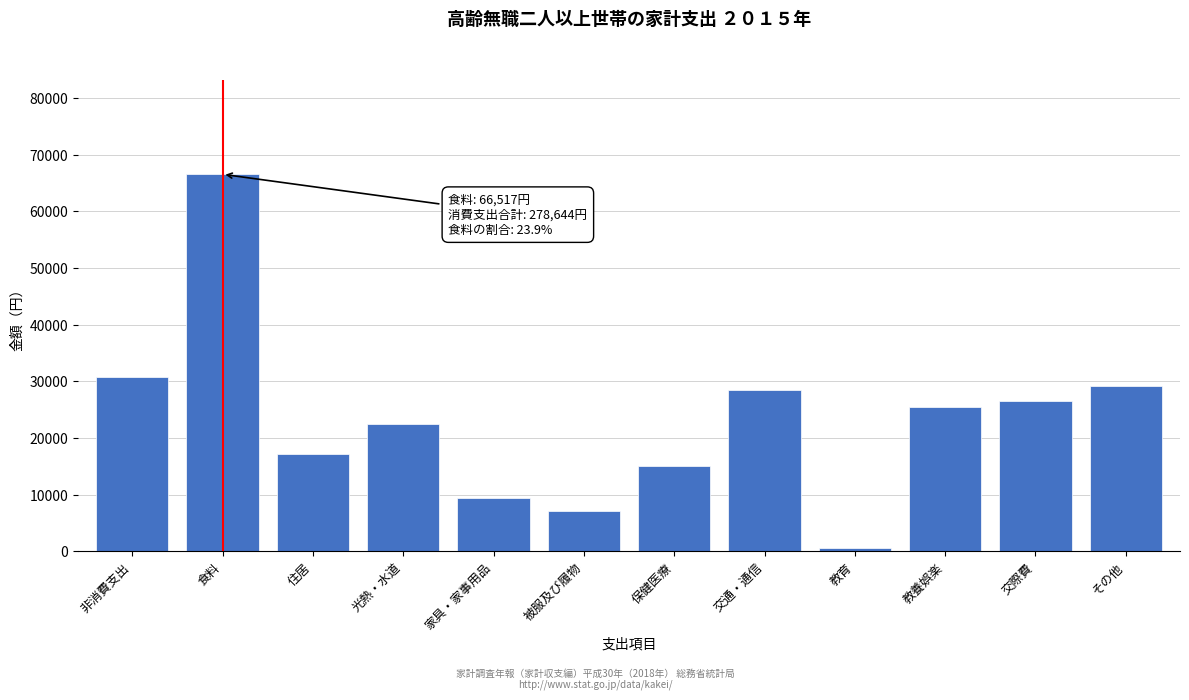

Reading right to left, what are all the values shown in this chart?

その他=29206	交際費=26445	教養娯楽=25405	教育=649	交通・通信=28448	保健医療=15027	被服及び履物=7116	家具・家事用品=9471	光熱・水道=22390	住居=17140	食料=66517	非消費支出=30830